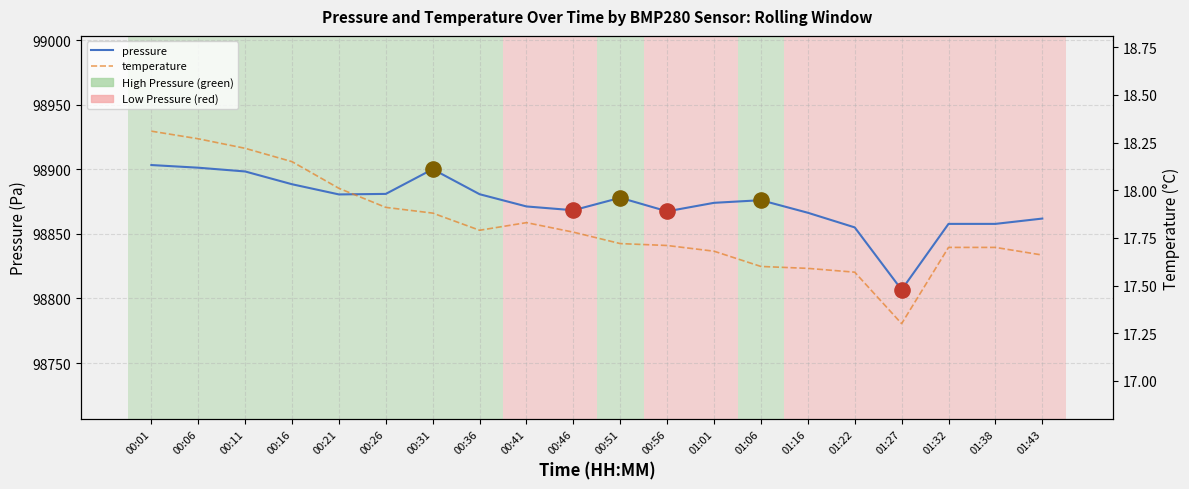

At which category is the sum across all series the highest?

00:01